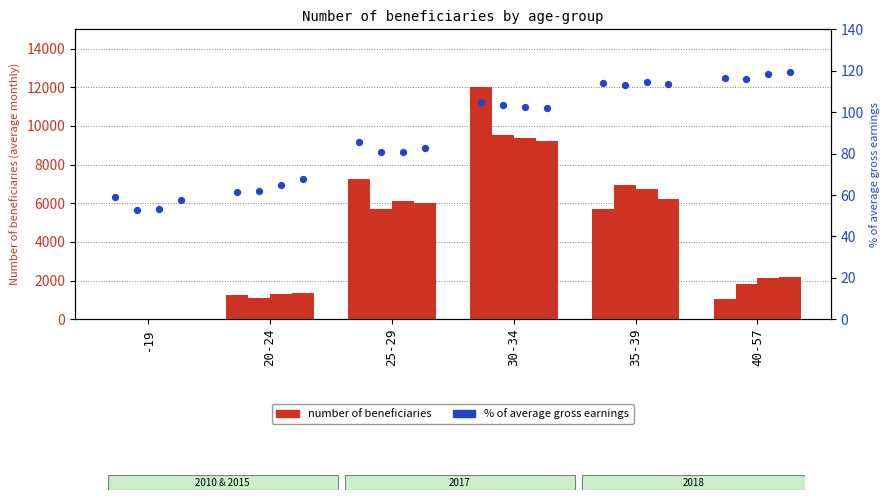

Is the value of 2017 at 40-57 greater than the value of 2018 at -19?

Yes